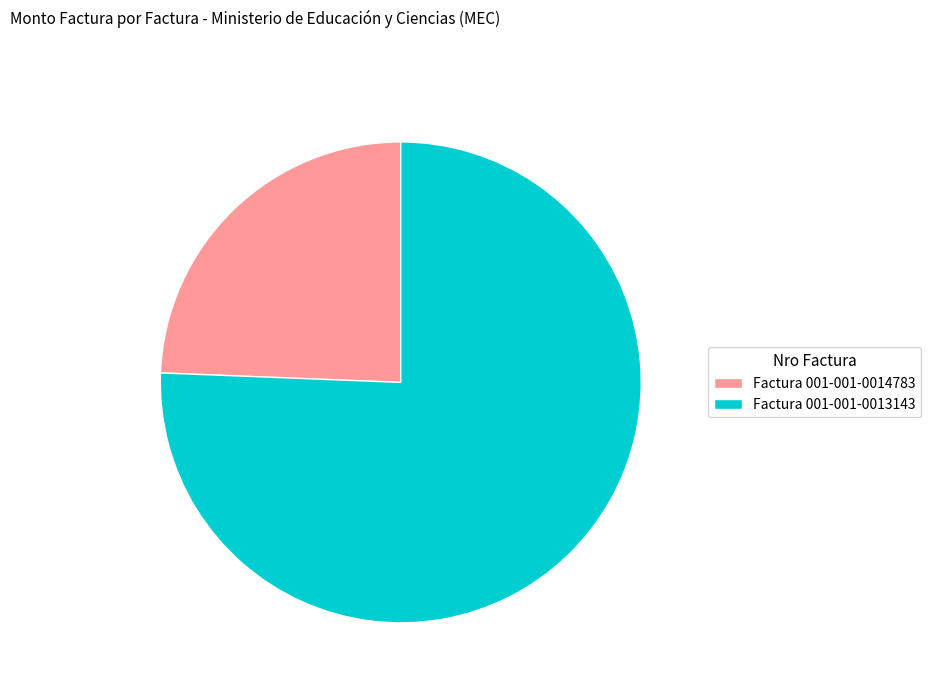

Which category has the biggest portion of the pie?

Factura 001-001-0013143